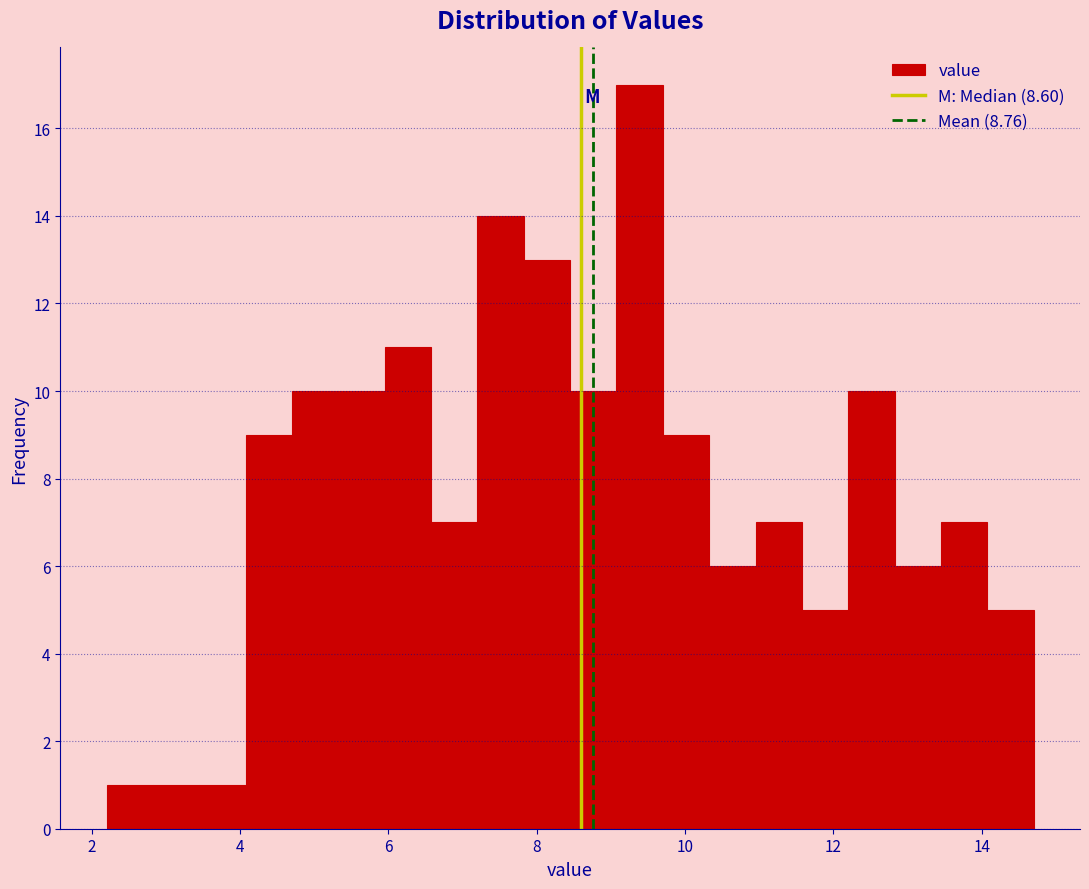

Around what value on the x-axis is the tallest bar? Give the approximate position of its centre, as read against the axis.

9.4